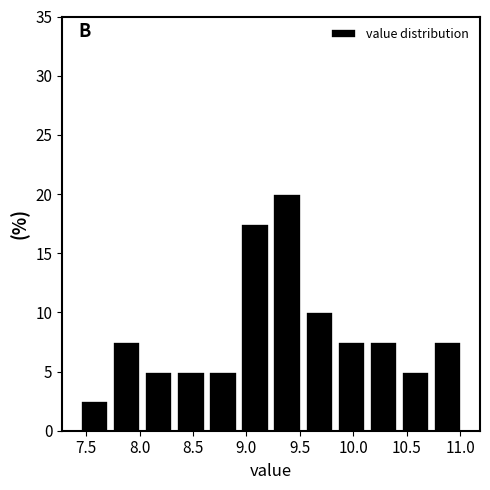

Reading left to right, list every bar in this chart as the range it spans on the x-axis followed by its height. Neither the bar edges nor the heights are printed on the chart, so give them approximately, as read against the axes.

7.43 to 7.73: 2.5
7.73 to 8.03: 7.5
8.03 to 8.33: 5.0
8.33 to 8.63: 5.0
8.63 to 8.93: 5.0
8.93 to 9.23: 17.5
9.23 to 9.53: 20.0
9.53 to 9.83: 10.0
9.83 to 10.13: 7.5
10.13 to 10.43: 7.5
10.43 to 10.73: 5.0
10.73 to 11.03: 7.5